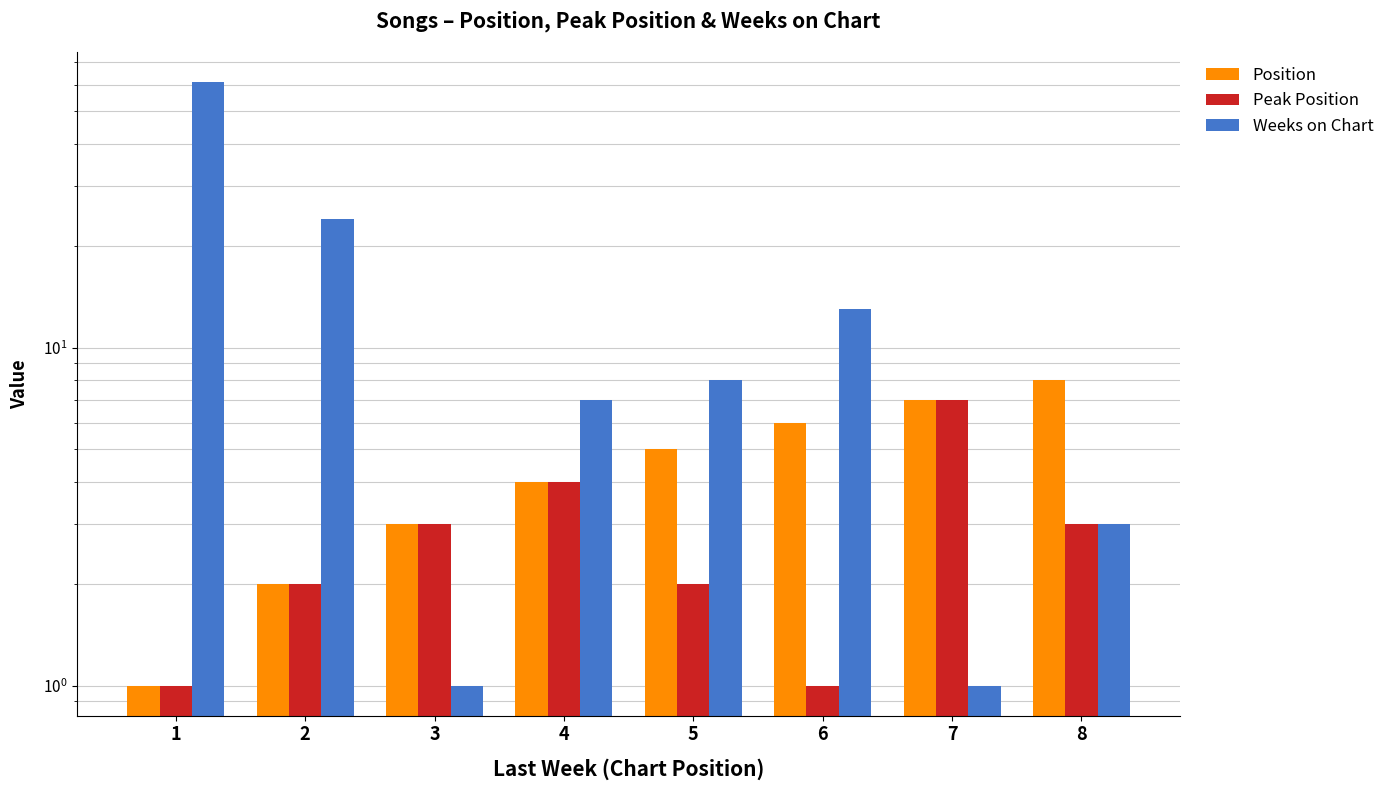

Which series has the largest range (max minus min)?

Weeks on Chart